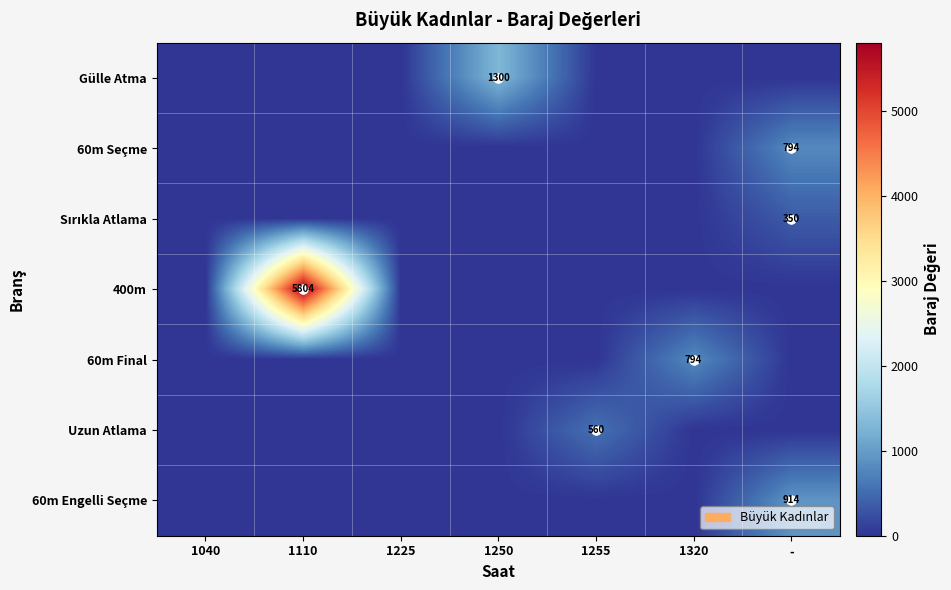

At which category is the sum across all series the highest?

1110